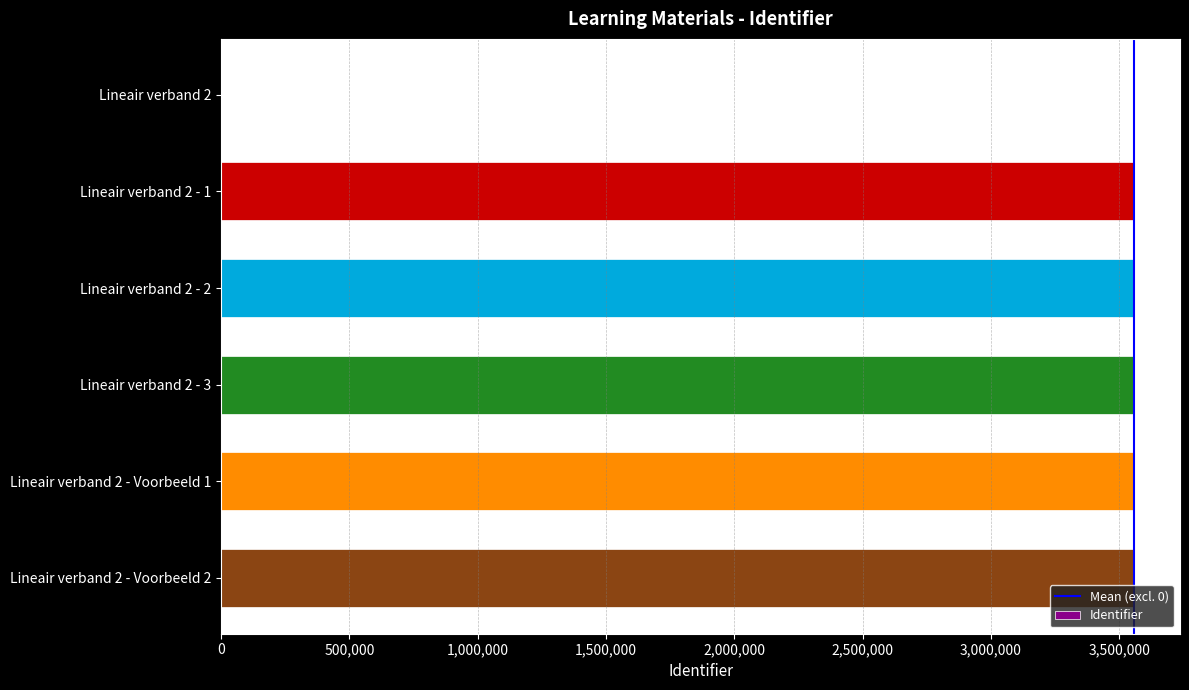

What is the maximum value shown in the chart?

3558946